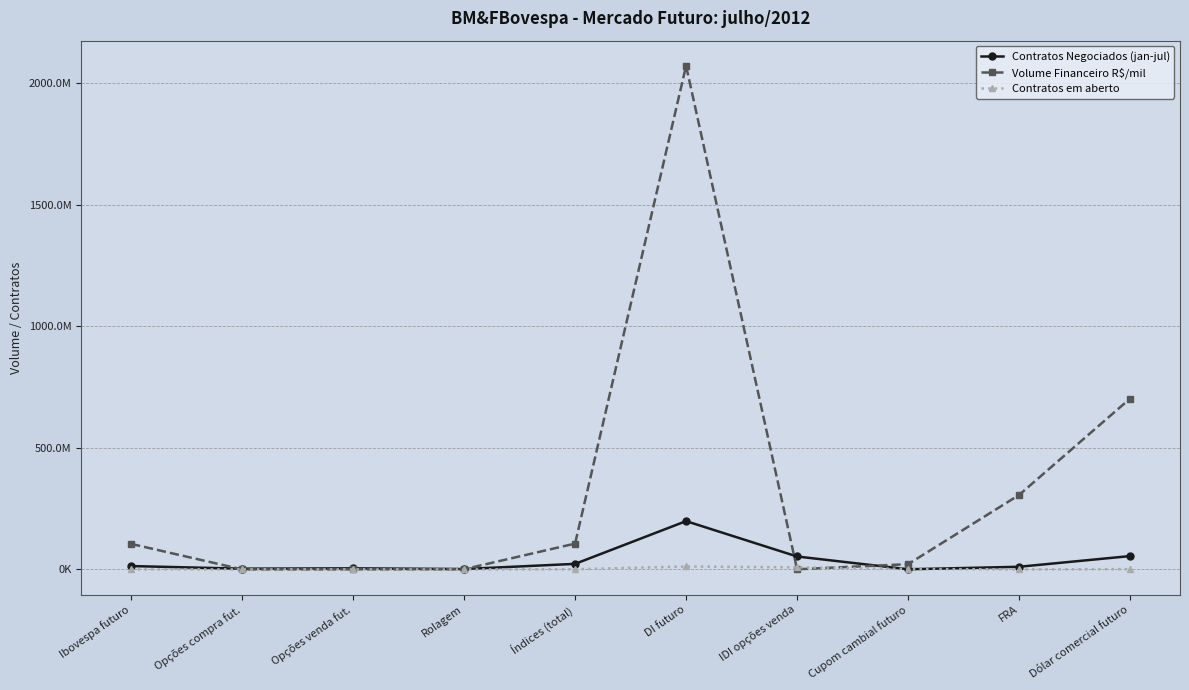

What are all the series names shown in the legend?

Contratos Negociados (jan-jul), Volume Financeiro R$/mil, Contratos em aberto